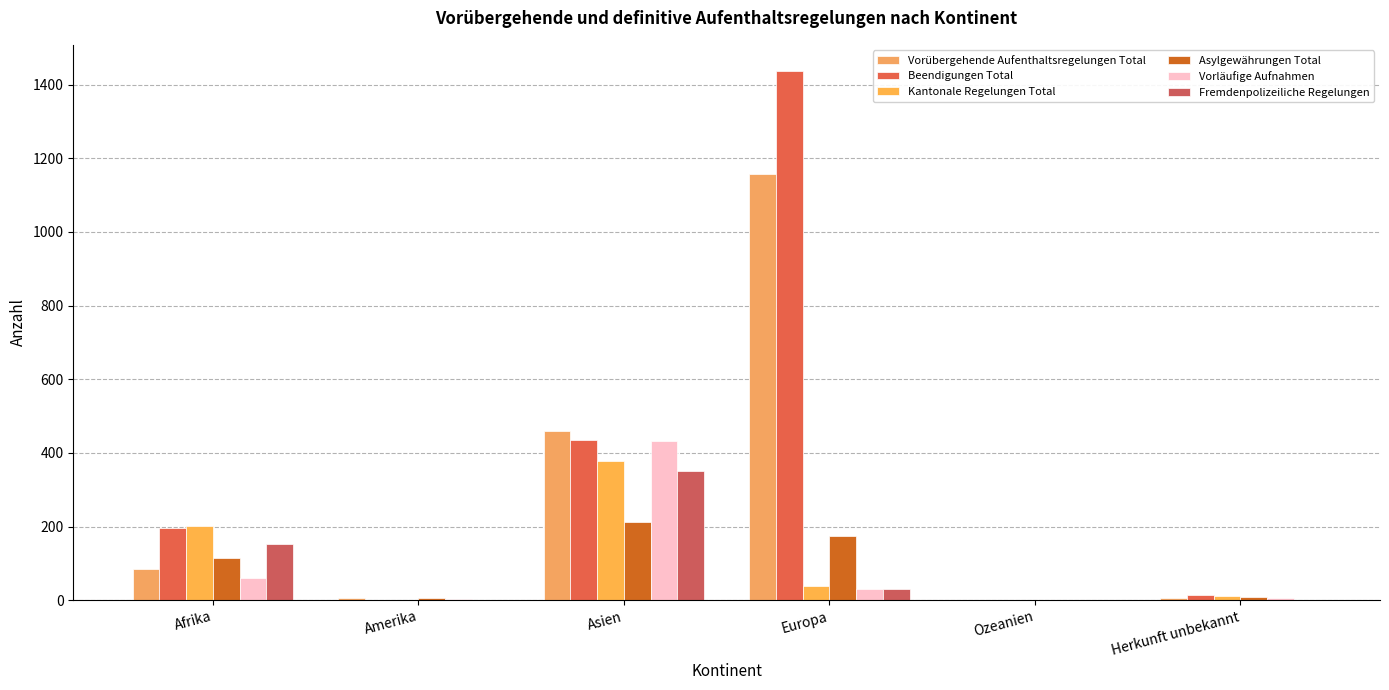

Reading left to right, list all the values displayed in this chart.

Vorübergehende Aufenthaltsregelungen Total: 85	5	458	1156	0	5
Beendigungen Total: 196	0	434	1436	0	13
Kantonale Regelungen Total: 201	0	378	38	0	11
Asylgewährungen Total: 115	5	212	175	0	9
Vorläufige Aufnahmen: 59	3	432	30	0	5
Fremdenpolizeiliche Regelungen: 152	0	351	30	0	0